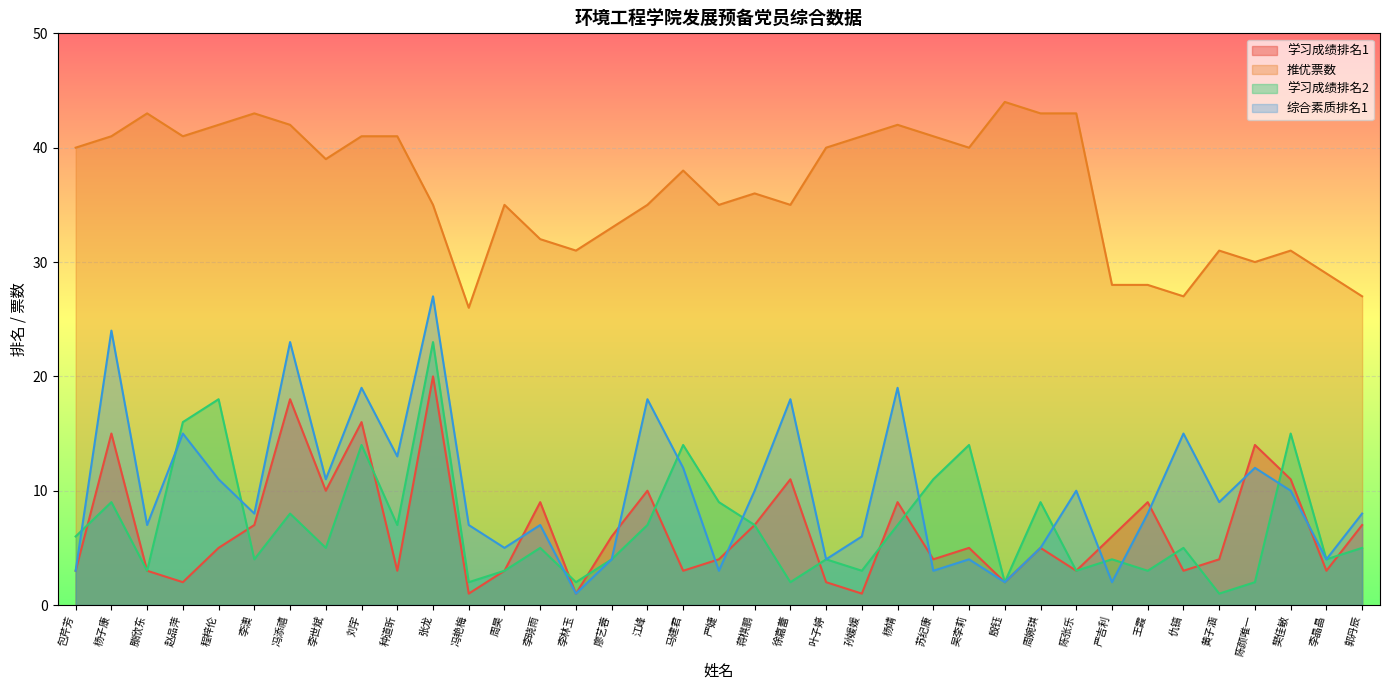

Reading left to right, transcribe all the data shown in this chart.

学习成绩排名1: 包芹芳=3	杨子康=15	滕欣东=3	赵品萍=2	程梓伦=5	李澳=7	冯添禧=18	李世斌=10	刘宇=16	种道昕=3	张龙=20	冯艳梅=1	周昊=3	李晓雨=9	李林玉=1	廖艺蓉=6	江峰=10	马建君=3	严婕=4	蒋棋鹏=7	徐嘉蕾=11	叶子婷=2	孙媛媛=1	杨靖=9	苏纪康=4	吴李莉=5	殷钰=2	周婉琪=5	陈张乐=3	严吉利=6	王霞=9	仇镐=3	黄子涵=4	陈颜唯一=14	樊佳敏=11	李晶晶=3	郭丹辰=7
推优票数: 包芹芳=40	杨子康=41	滕欣东=43	赵品萍=41	程梓伦=42	李澳=43	冯添禧=42	李世斌=39	刘宇=41	种道昕=41	张龙=35	冯艳梅=26	周昊=35	李晓雨=32	李林玉=31	廖艺蓉=33	江峰=35	马建君=38	严婕=35	蒋棋鹏=36	徐嘉蕾=35	叶子婷=40	孙媛媛=41	杨靖=42	苏纪康=41	吴李莉=40	殷钰=44	周婉琪=43	陈张乐=43	严吉利=28	王霞=28	仇镐=27	黄子涵=31	陈颜唯一=30	樊佳敏=31	李晶晶=29	郭丹辰=27
学习成绩排名2: 包芹芳=6	杨子康=9	滕欣东=3	赵品萍=16	程梓伦=18	李澳=4	冯添禧=8	李世斌=5	刘宇=14	种道昕=7	张龙=23	冯艳梅=2	周昊=3	李晓雨=5	李林玉=2	廖艺蓉=4	江峰=7	马建君=14	严婕=9	蒋棋鹏=7	徐嘉蕾=2	叶子婷=4	孙媛媛=3	杨靖=7	苏纪康=11	吴李莉=14	殷钰=2	周婉琪=9	陈张乐=3	严吉利=4	王霞=3	仇镐=5	黄子涵=1	陈颜唯一=2	樊佳敏=15	李晶晶=4	郭丹辰=5
综合素质排名1: 包芹芳=3	杨子康=24	滕欣东=7	赵品萍=15	程梓伦=11	李澳=8	冯添禧=23	李世斌=11	刘宇=19	种道昕=13	张龙=27	冯艳梅=7	周昊=5	李晓雨=7	李林玉=1	廖艺蓉=4	江峰=18	马建君=12	严婕=3	蒋棋鹏=10	徐嘉蕾=18	叶子婷=4	孙媛媛=6	杨靖=19	苏纪康=3	吴李莉=4	殷钰=2	周婉琪=5	陈张乐=10	严吉利=2	王霞=8	仇镐=15	黄子涵=9	陈颜唯一=12	樊佳敏=10	李晶晶=4	郭丹辰=8